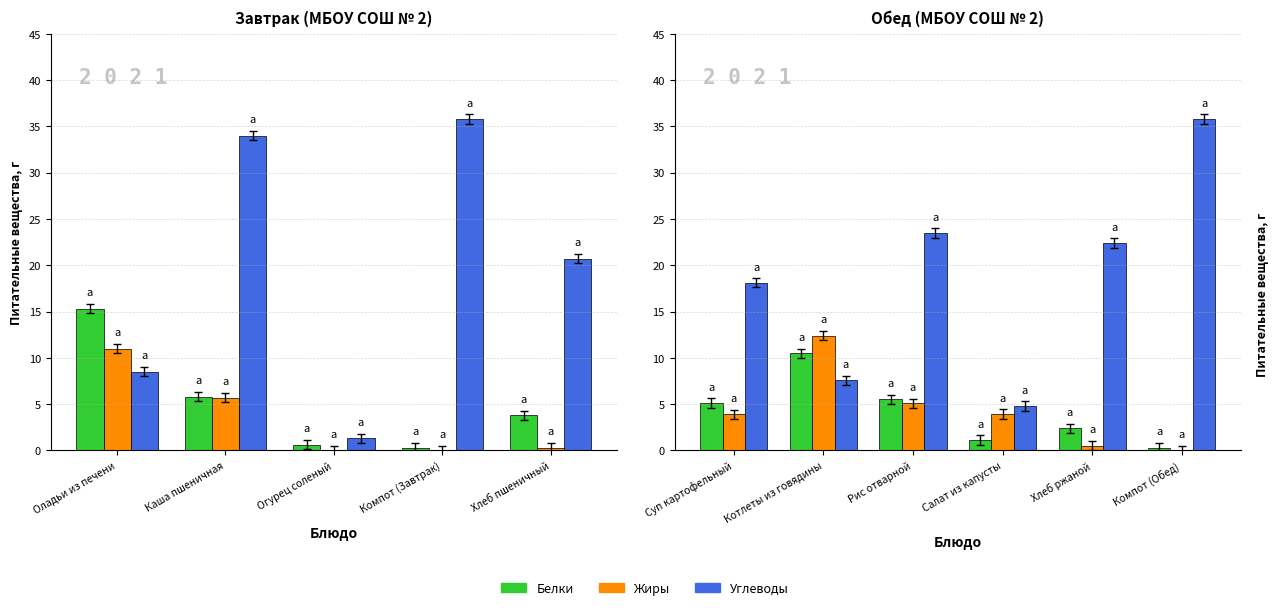

Does the chart contain stacked bars?

No